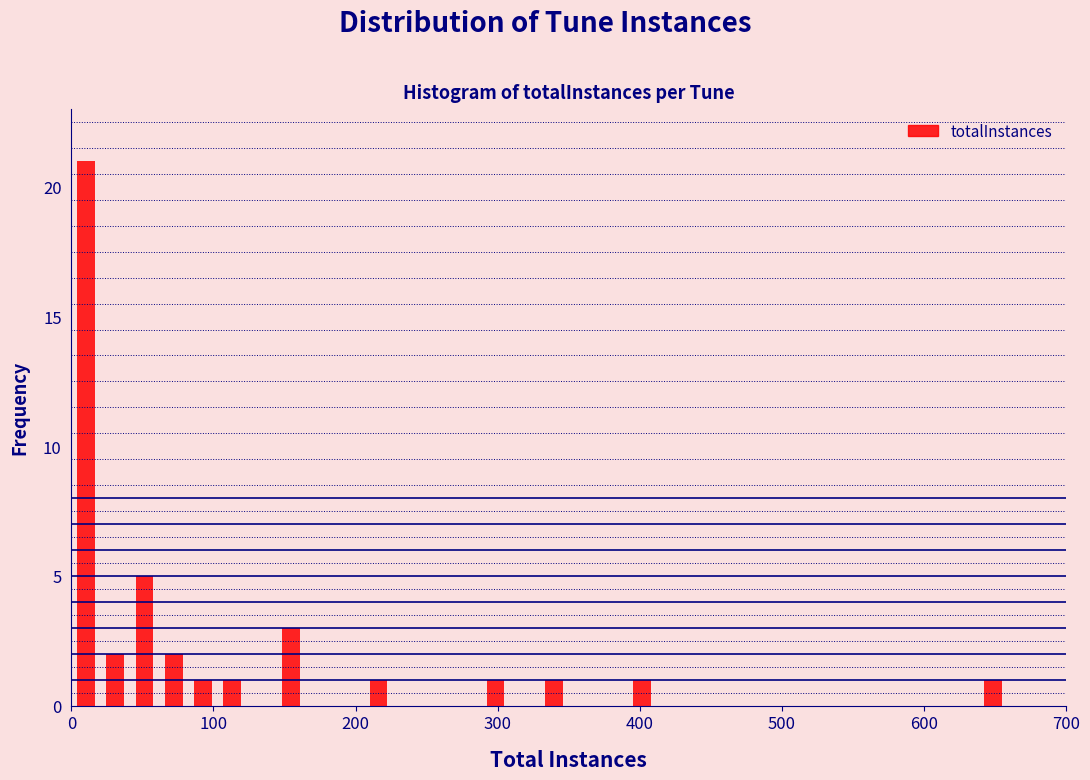

Around what value on the x-axis is the tallest bar? Give the approximate position of its centre, as read against the axis.

10